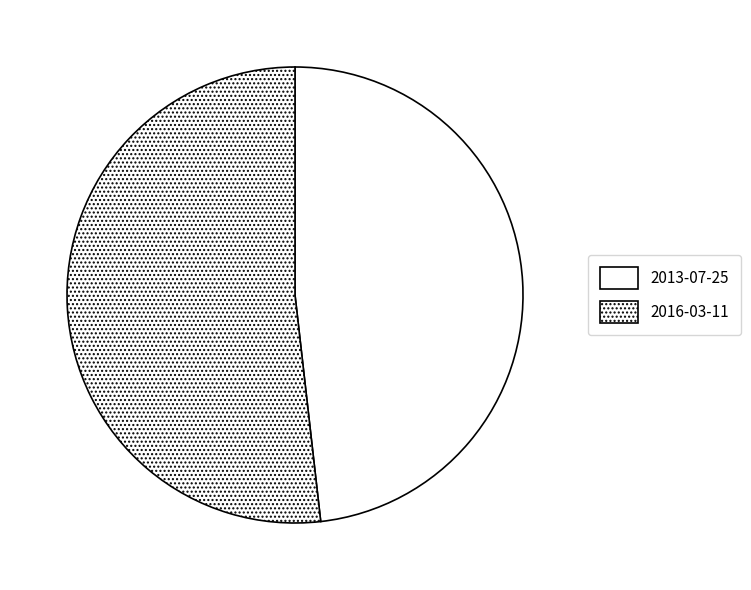

To the nearest percent, what is the average slice percentage?

50%